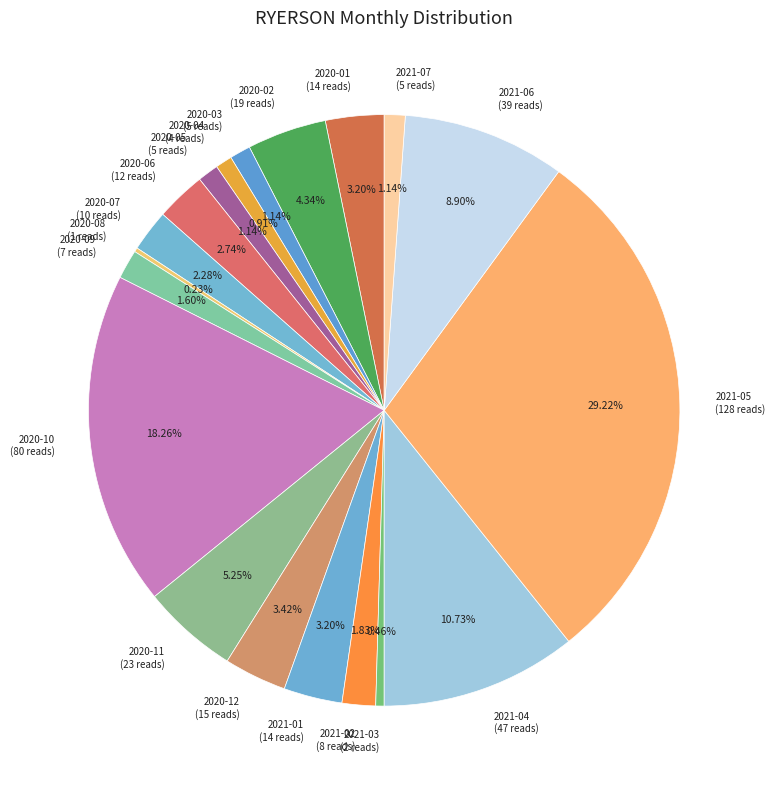

What percentage is the 2021-01 slice, to the nearest percent?

3%